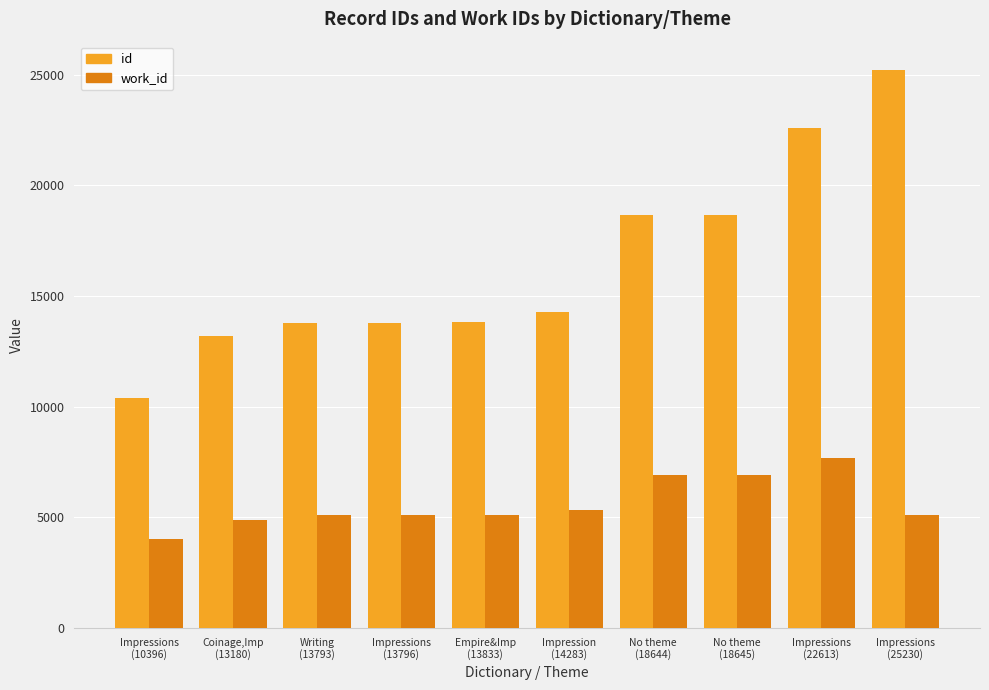

Which series has the largest total across all categories?

id